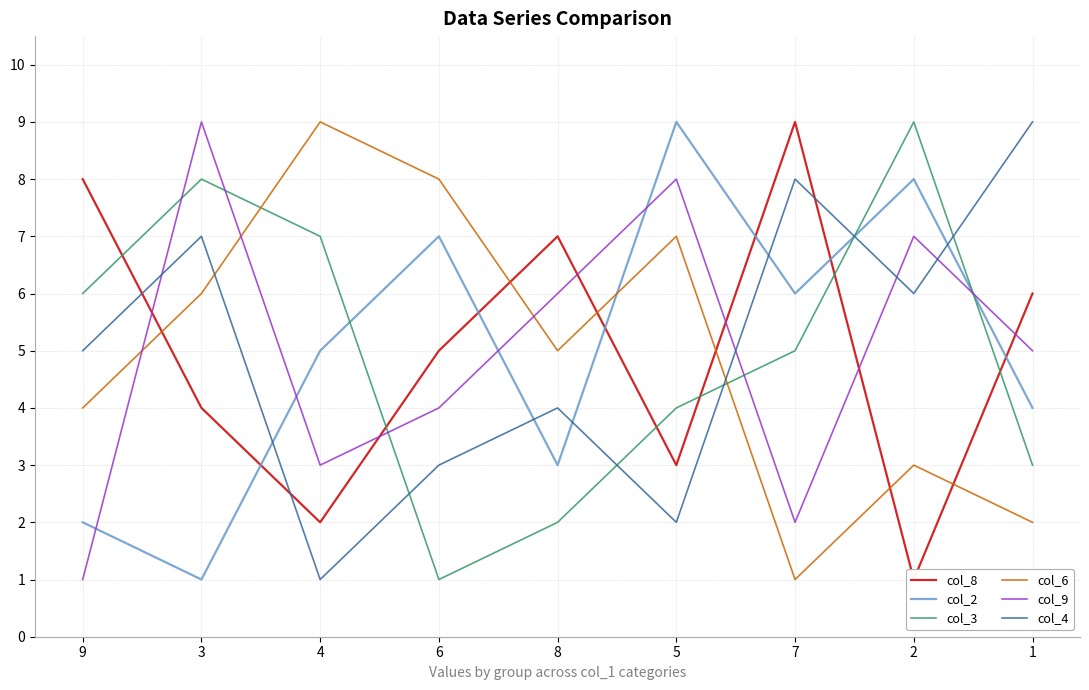

Count the number of data series in this chart.

6